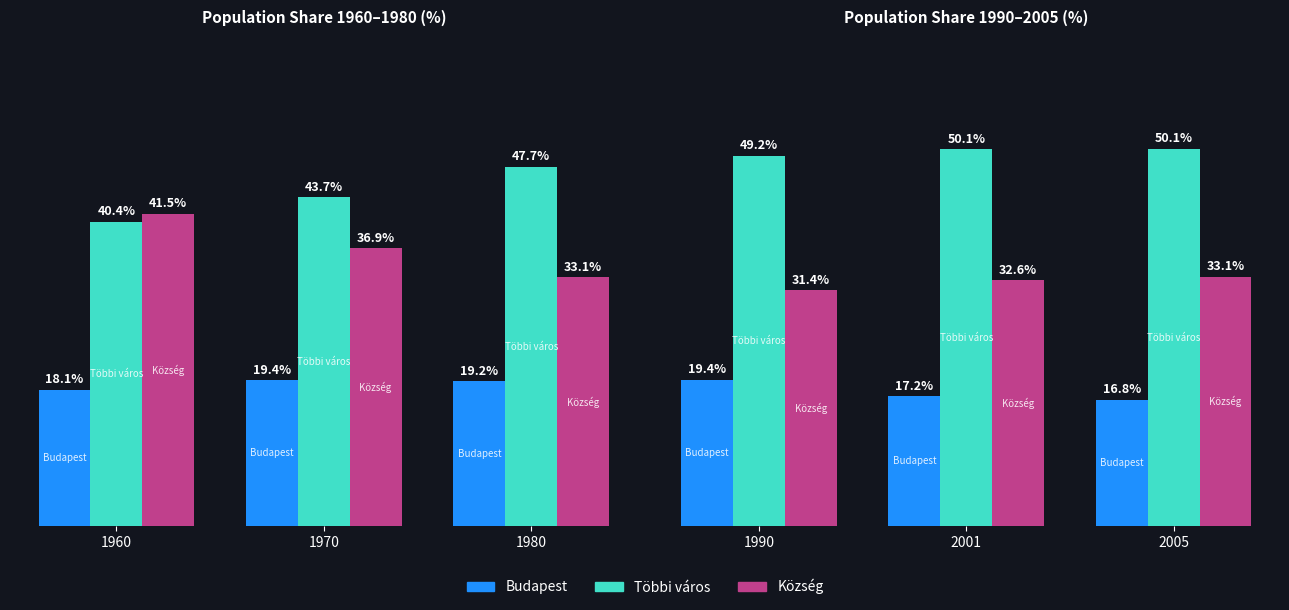

Does the chart contain any negative values?

No